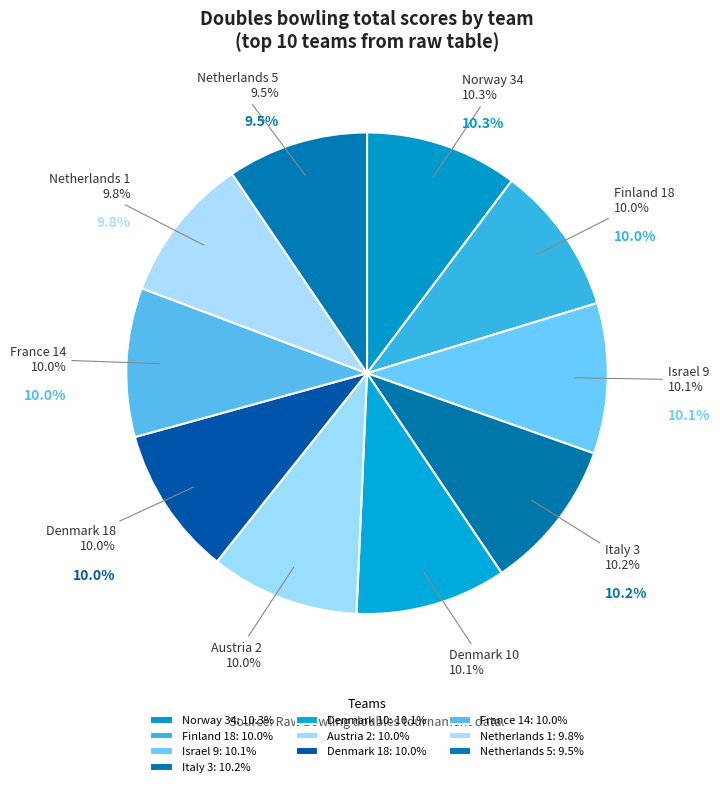

What is the smallest slice in the pie chart?

Netherlands 5